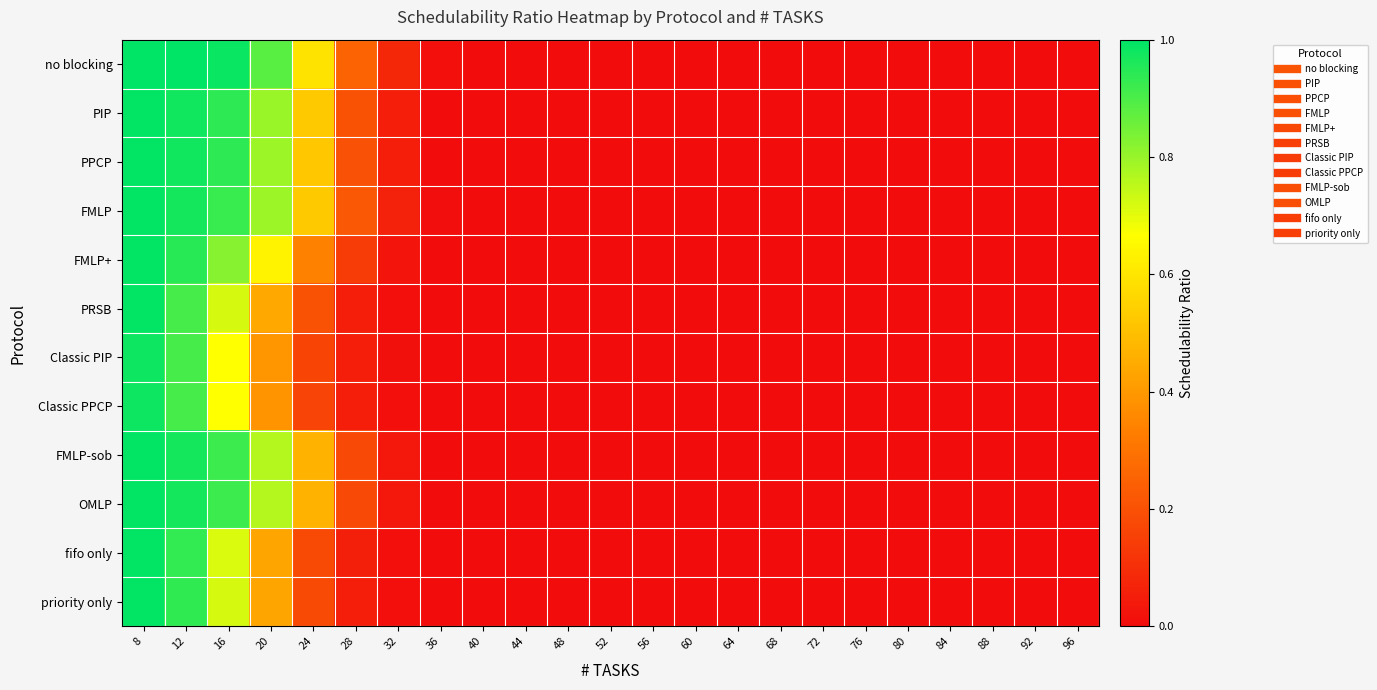

At which category is the sum across all series the highest?

8